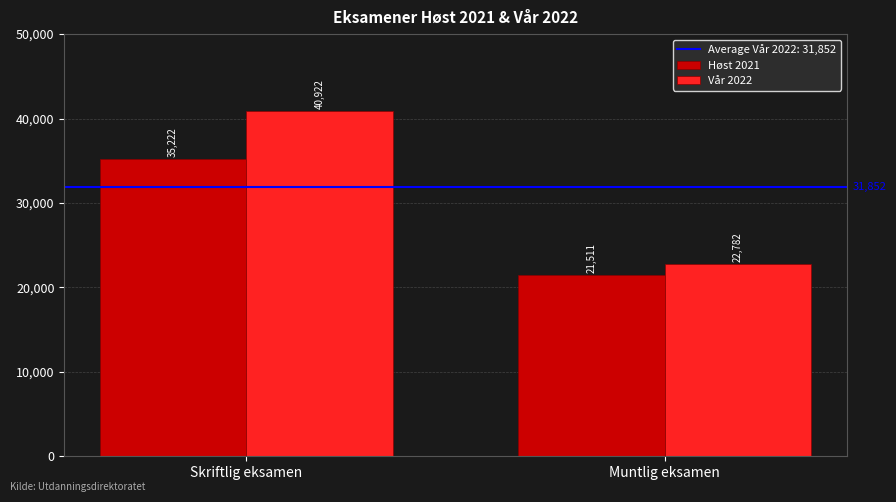

How many bars are there in total?

4